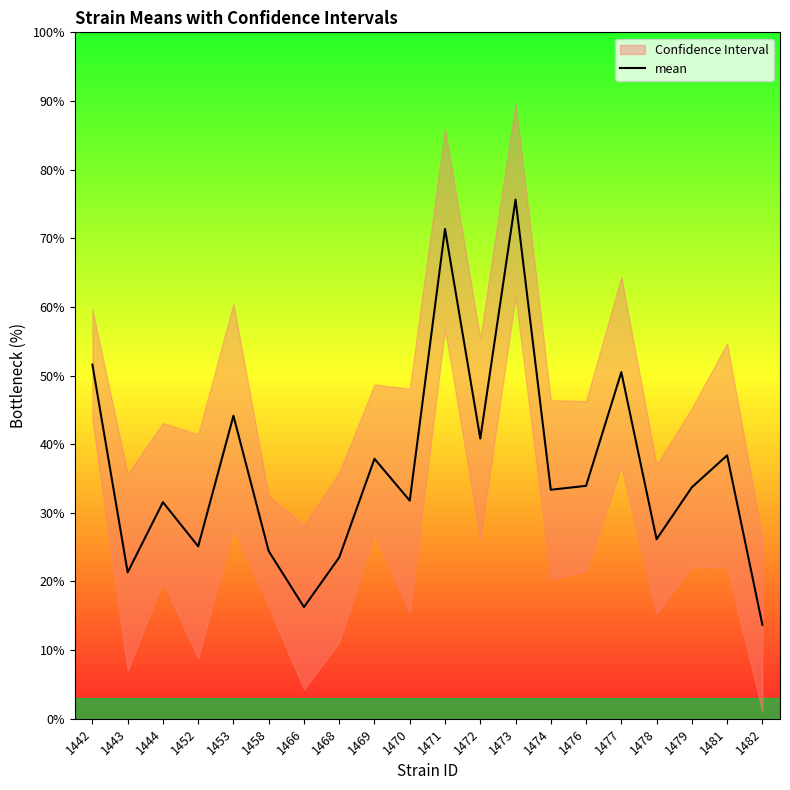

Is it true that the value at 1473 is 24.6?

False